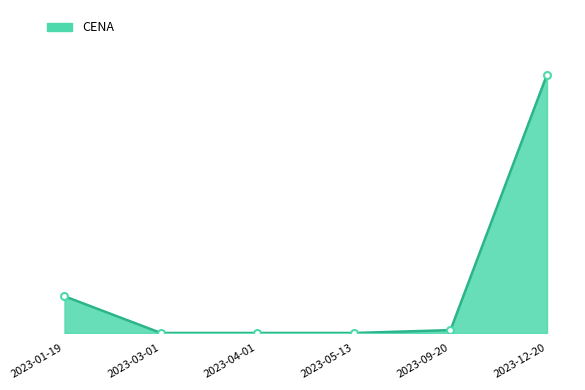

List the labels in order of value, largest first.

2023-12-20, 2023-01-19, 2023-09-20, 2023-03-01, 2023-04-01, 2023-05-13